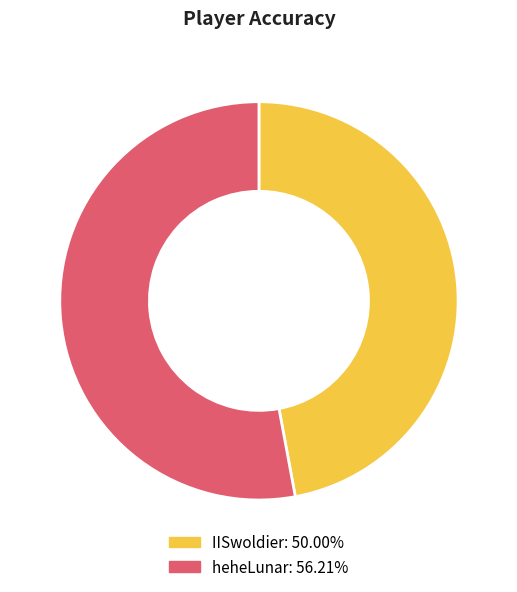

Approximately how many times larger is the value at IISwoldier compared to heheLunar?

0.9